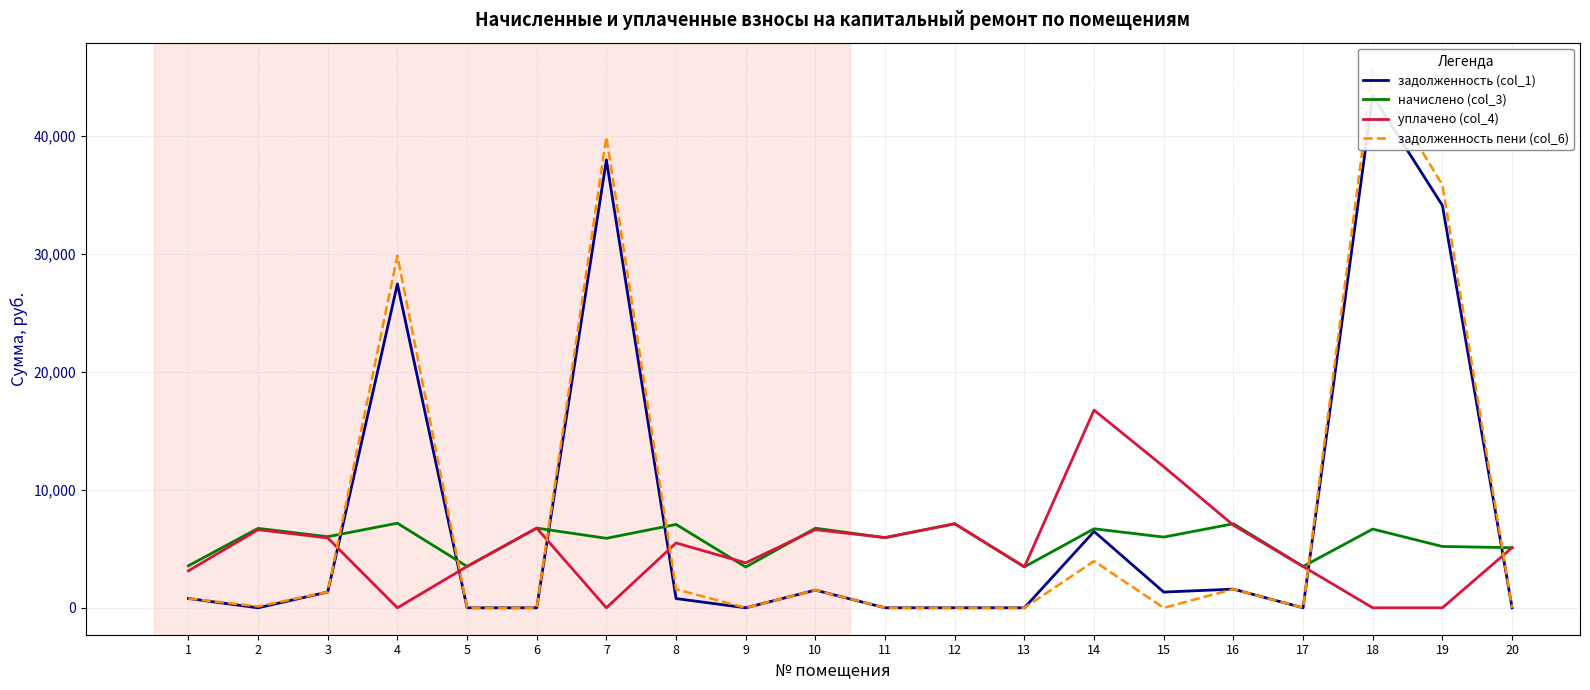

Which series has the largest total across all categories?

задолженность пени (col_6)